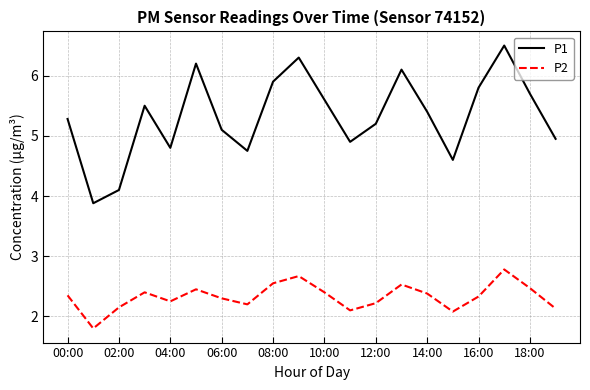

True or false: P1 has more than 2 points higher than both neighbors.

True